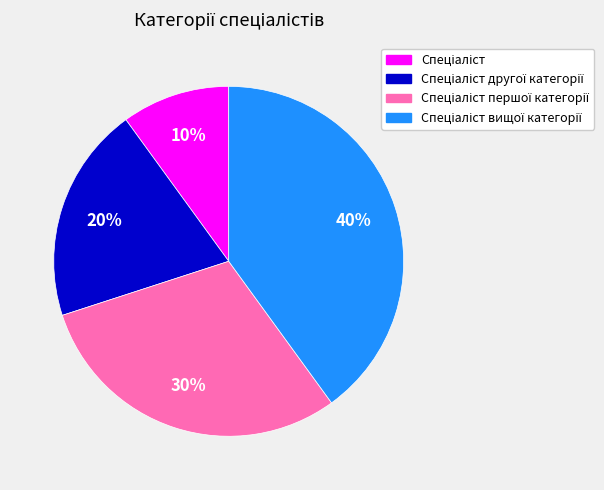

To the nearest percent, what is the average slice percentage?

25%